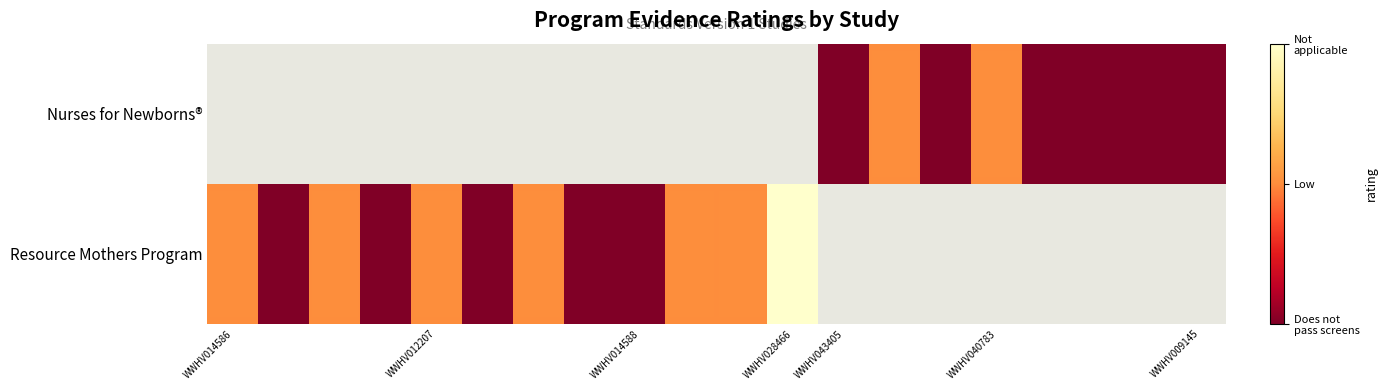

Which category has the highest value in the Resource Mothers Program series?

WWHV028466